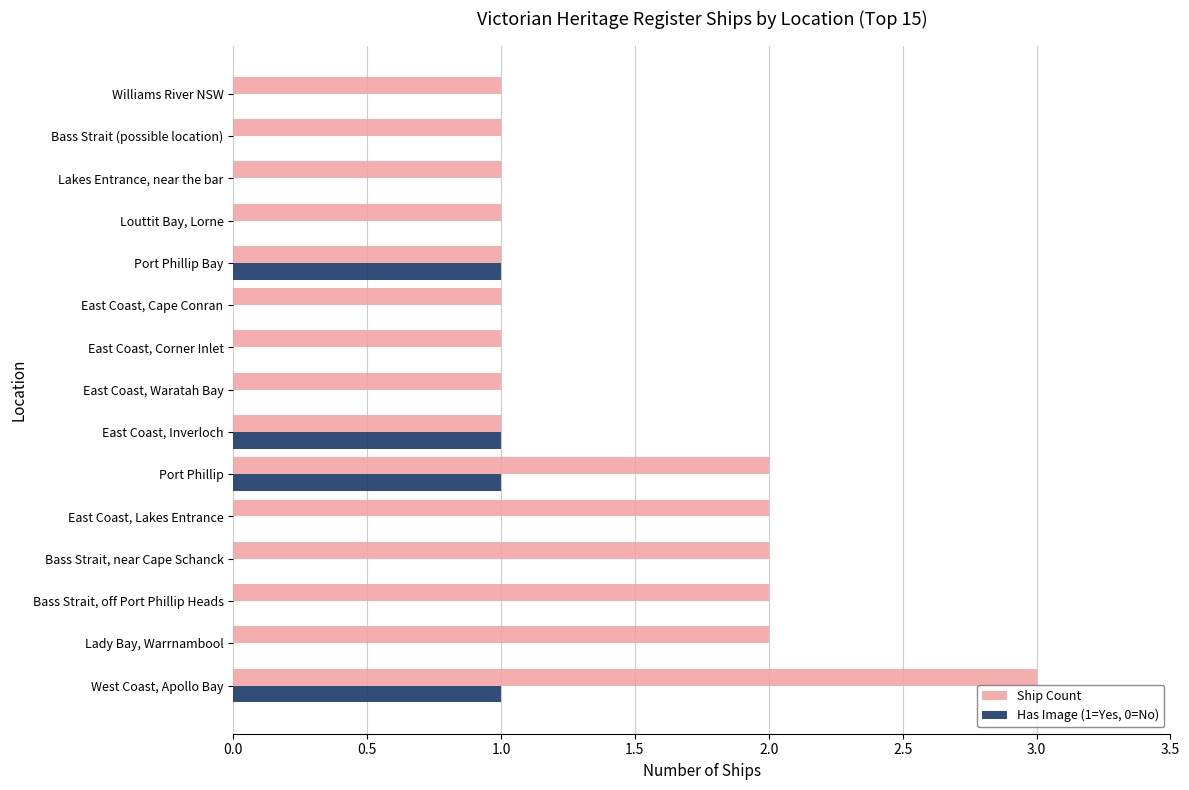

How many Has Image (1=Yes, 0=No) values are between 0 and 1?

15